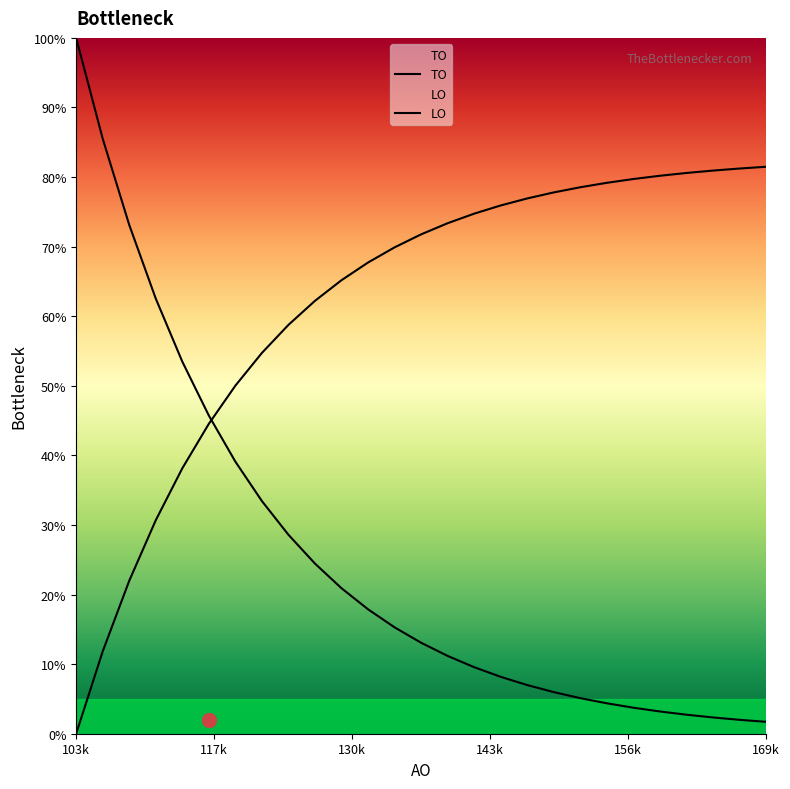

List the series in order of their overall mean, lowest first.

TO, LO